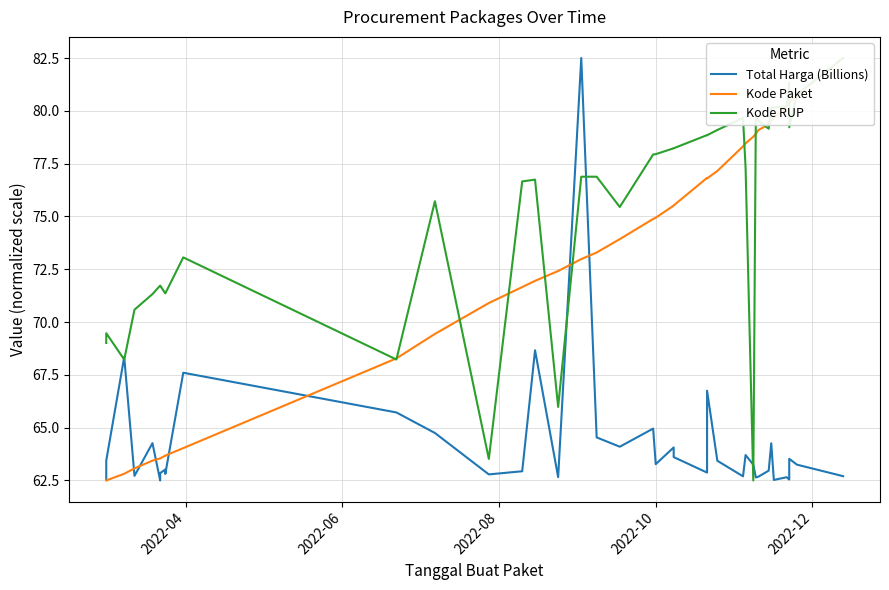

What is the value of the Total Harga (Billions) point at the 12th from the left?

65.7